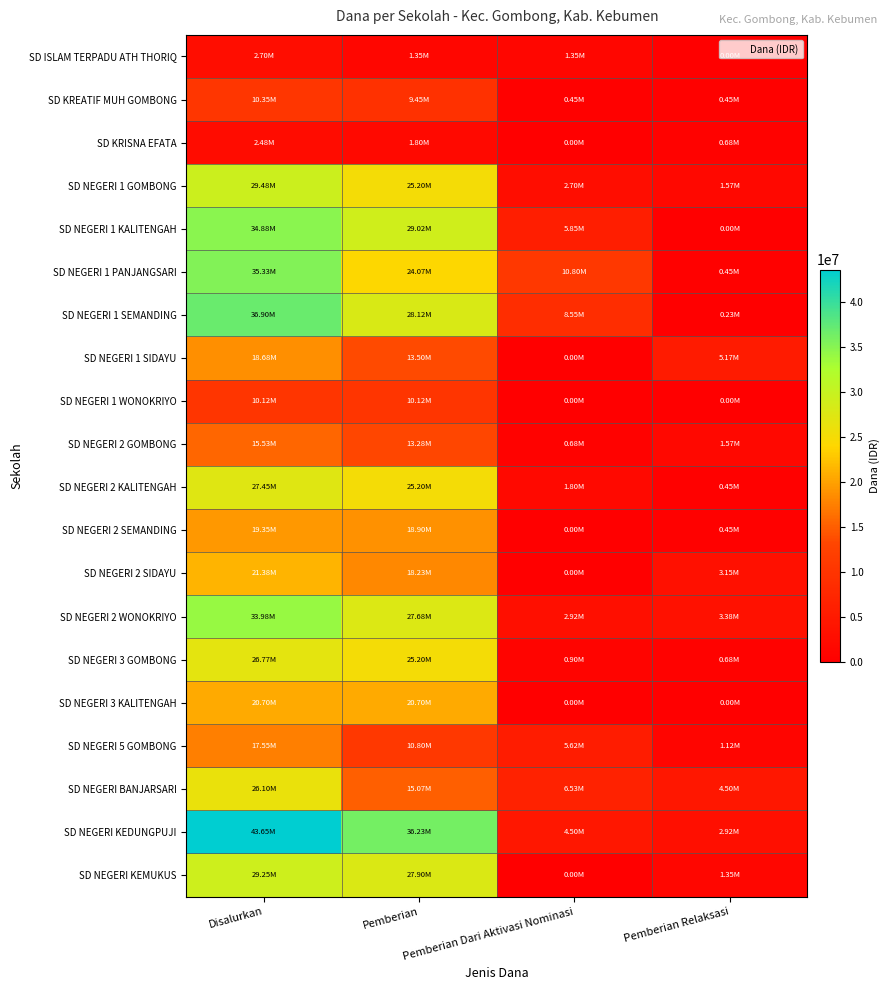

Reading left to right, transcribe all the data shown in this chart.

SD ISLAM TERPADU ATH THORIQ: Disalurkan=2700000	Pemberian=1350000	Pemberian Dari Aktivasi Nominasi=1350000	Pemberian Relaksasi=0
SD KREATIF MUH GOMBONG: Disalurkan=10350000	Pemberian=9450000	Pemberian Dari Aktivasi Nominasi=450000	Pemberian Relaksasi=450000
SD KRISNA EFATA: Disalurkan=2475000	Pemberian=1800000	Pemberian Dari Aktivasi Nominasi=0	Pemberian Relaksasi=675000
SD NEGERI 1 GOMBONG: Disalurkan=29475000	Pemberian=25200000	Pemberian Dari Aktivasi Nominasi=2700000	Pemberian Relaksasi=1575000
SD NEGERI 1 KALITENGAH: Disalurkan=34875000	Pemberian=29025000	Pemberian Dari Aktivasi Nominasi=5850000	Pemberian Relaksasi=0
SD NEGERI 1 PANJANGSARI: Disalurkan=35325000	Pemberian=24075000	Pemberian Dari Aktivasi Nominasi=10800000	Pemberian Relaksasi=450000
SD NEGERI 1 SEMANDING: Disalurkan=36900000	Pemberian=28125000	Pemberian Dari Aktivasi Nominasi=8550000	Pemberian Relaksasi=225000
SD NEGERI 1 SIDAYU: Disalurkan=18675000	Pemberian=13500000	Pemberian Dari Aktivasi Nominasi=0	Pemberian Relaksasi=5175000
SD NEGERI 1 WONOKRIYO: Disalurkan=10125000	Pemberian=10125000	Pemberian Dari Aktivasi Nominasi=0	Pemberian Relaksasi=0
SD NEGERI 2 GOMBONG: Disalurkan=15525000	Pemberian=13275000	Pemberian Dari Aktivasi Nominasi=675000	Pemberian Relaksasi=1575000
SD NEGERI 2 KALITENGAH: Disalurkan=27450000	Pemberian=25200000	Pemberian Dari Aktivasi Nominasi=1800000	Pemberian Relaksasi=450000
SD NEGERI 2 SEMANDING: Disalurkan=19350000	Pemberian=18900000	Pemberian Dari Aktivasi Nominasi=0	Pemberian Relaksasi=450000
SD NEGERI 2 SIDAYU: Disalurkan=21375000	Pemberian=18225000	Pemberian Dari Aktivasi Nominasi=0	Pemberian Relaksasi=3150000
SD NEGERI 2 WONOKRIYO: Disalurkan=33975000	Pemberian=27675000	Pemberian Dari Aktivasi Nominasi=2925000	Pemberian Relaksasi=3375000
SD NEGERI 3 GOMBONG: Disalurkan=26775000	Pemberian=25200000	Pemberian Dari Aktivasi Nominasi=900000	Pemberian Relaksasi=675000
SD NEGERI 3 KALITENGAH: Disalurkan=20700000	Pemberian=20700000	Pemberian Dari Aktivasi Nominasi=0	Pemberian Relaksasi=0
SD NEGERI 5 GOMBONG: Disalurkan=17550000	Pemberian=10800000	Pemberian Dari Aktivasi Nominasi=5625000	Pemberian Relaksasi=1125000
SD NEGERI BANJARSARI: Disalurkan=26100000	Pemberian=15075000	Pemberian Dari Aktivasi Nominasi=6525000	Pemberian Relaksasi=4500000
SD NEGERI KEDUNGPUJI: Disalurkan=43650000	Pemberian=36225000	Pemberian Dari Aktivasi Nominasi=4500000	Pemberian Relaksasi=2925000
SD NEGERI KEMUKUS: Disalurkan=29250000	Pemberian=27900000	Pemberian Dari Aktivasi Nominasi=0	Pemberian Relaksasi=1350000